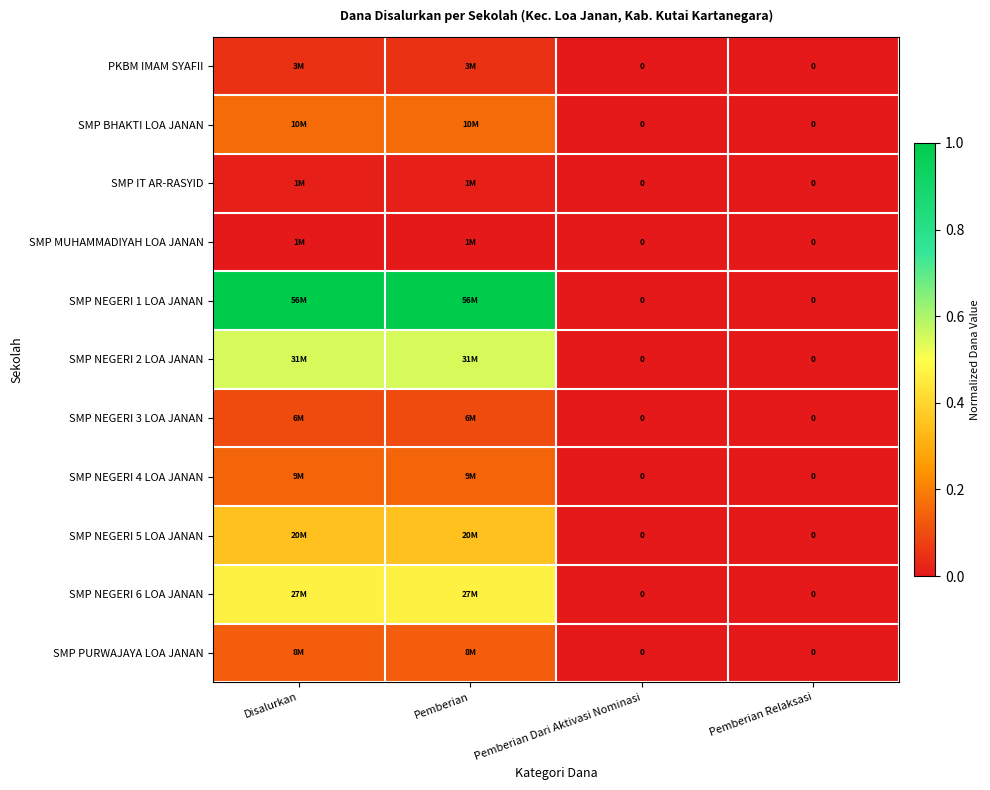

At how many categories does at least one series exceed 0?

2